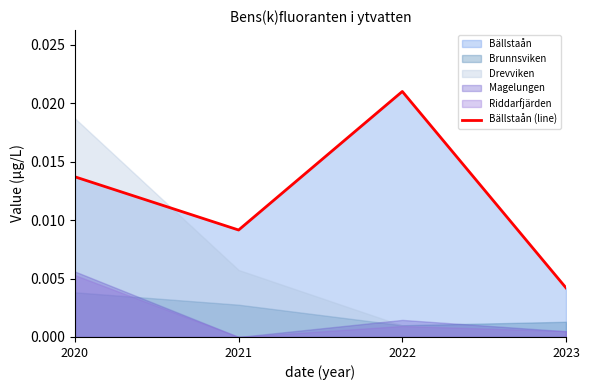

The chart shows a value of 0.0 at 2022. True or false?

False